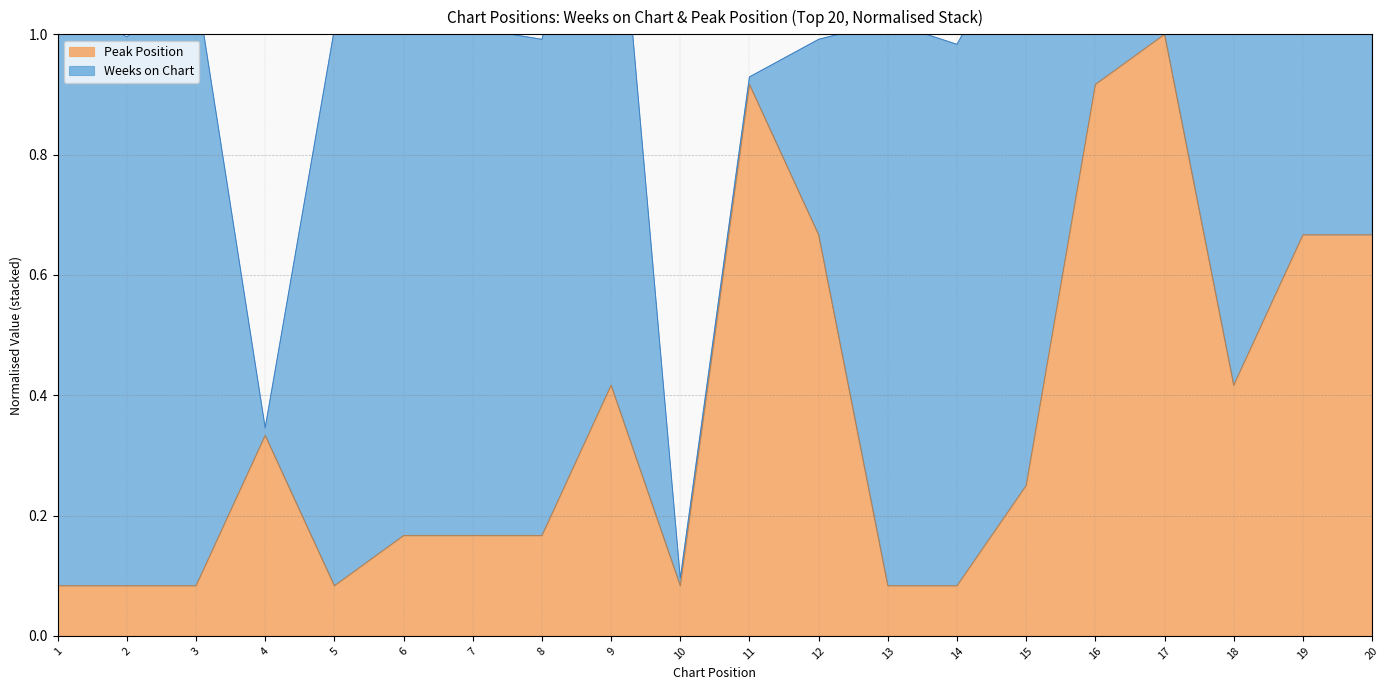

What is the value of the 20th point from the left?

0.7